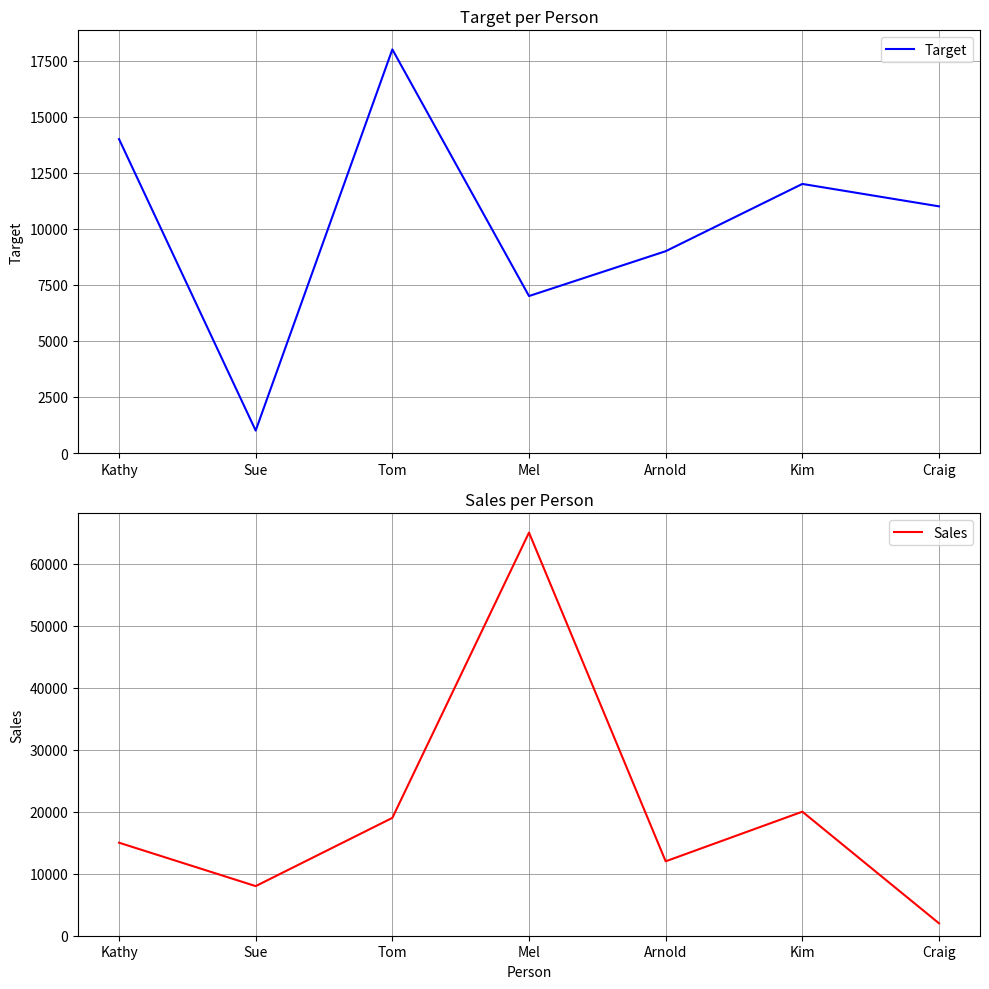

Is this an area chart (filled region under the line)?

No